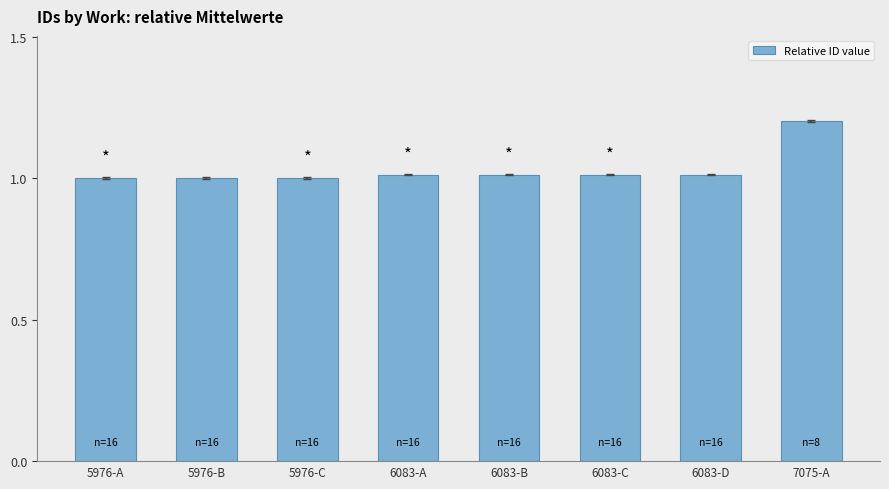

Reading left to right, extract all data points from this chart.

5976-A=1.0	5976-B=1.0	5976-C=1.0	6083-A=1.0	6083-B=1.0	6083-C=1.0	6083-D=1.0	7075-A=1.2